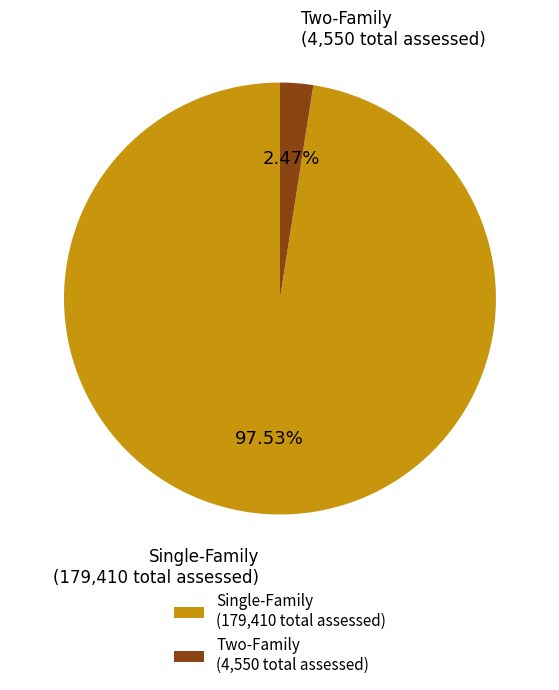

Which category has the biggest portion of the pie?

Single-Family